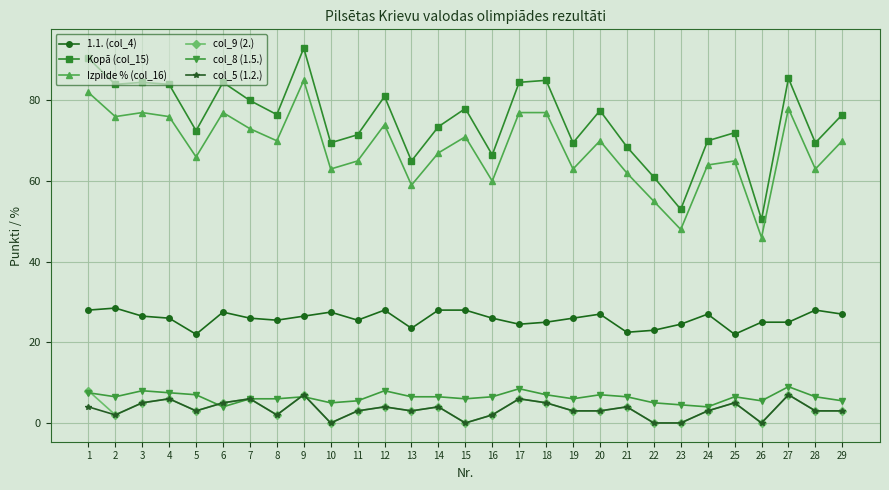

Reading left to right, list all the values displayed in this chart.

1.1. (col_4): 28.0	28.5	26.5	26.0	22.0	27.5	26.0	25.5	26.5	27.5	25.5	28.0	23.5	28.0	28.0	26.0	24.5	25.0	26.0	27.0	22.5	23.0	24.5	27.0	22.0	25.0	25.0	28.0	27.0
Kopā (col_15): 90.5	84.0	84.5	84.0	72.5	84.5	80.0	76.5	93.0	69.5	71.5	81.0	65.0	73.5	78.0	66.5	84.5	85.0	69.5	77.5	68.5	61.0	53.0	70.0	72.0	50.5	85.5	69.5	76.5
Izpilde % (col_16): 82.0	76.0	77.0	76.0	66.0	77.0	73.0	70.0	85.0	63.0	65.0	74.0	59.0	67.0	71.0	60.0	77.0	77.0	63.0	70.0	62.0	55.0	48.0	64.0	65.0	46.0	78.0	63.0	70.0
col_9 (2.): 8.0	2.0	5.0	6.0	3.0	5.0	6.0	2.0	7.0	0.0	3.0	4.0	3.0	4.0	0.0	2.0	6.0	5.0	3.0	3.0	4.0	0.0	0.0	3.0	5.0	0.0	7.0	3.0	3.0
col_8 (1.5.): 7.5	6.5	8.0	7.5	7.0	4.0	6.0	6.0	6.5	5.0	5.5	8.0	6.5	6.5	6.0	6.5	8.5	7.0	6.0	7.0	6.5	5.0	4.5	4.0	6.5	5.5	9.0	6.5	5.5
col_5 (1.2.): 4.0	2.0	5.0	6.0	3.0	5.0	6.0	2.0	7.0	0.0	3.0	4.0	3.0	4.0	0.0	2.0	6.0	5.0	3.0	3.0	4.0	0.0	0.0	3.0	5.0	0.0	7.0	3.0	3.0